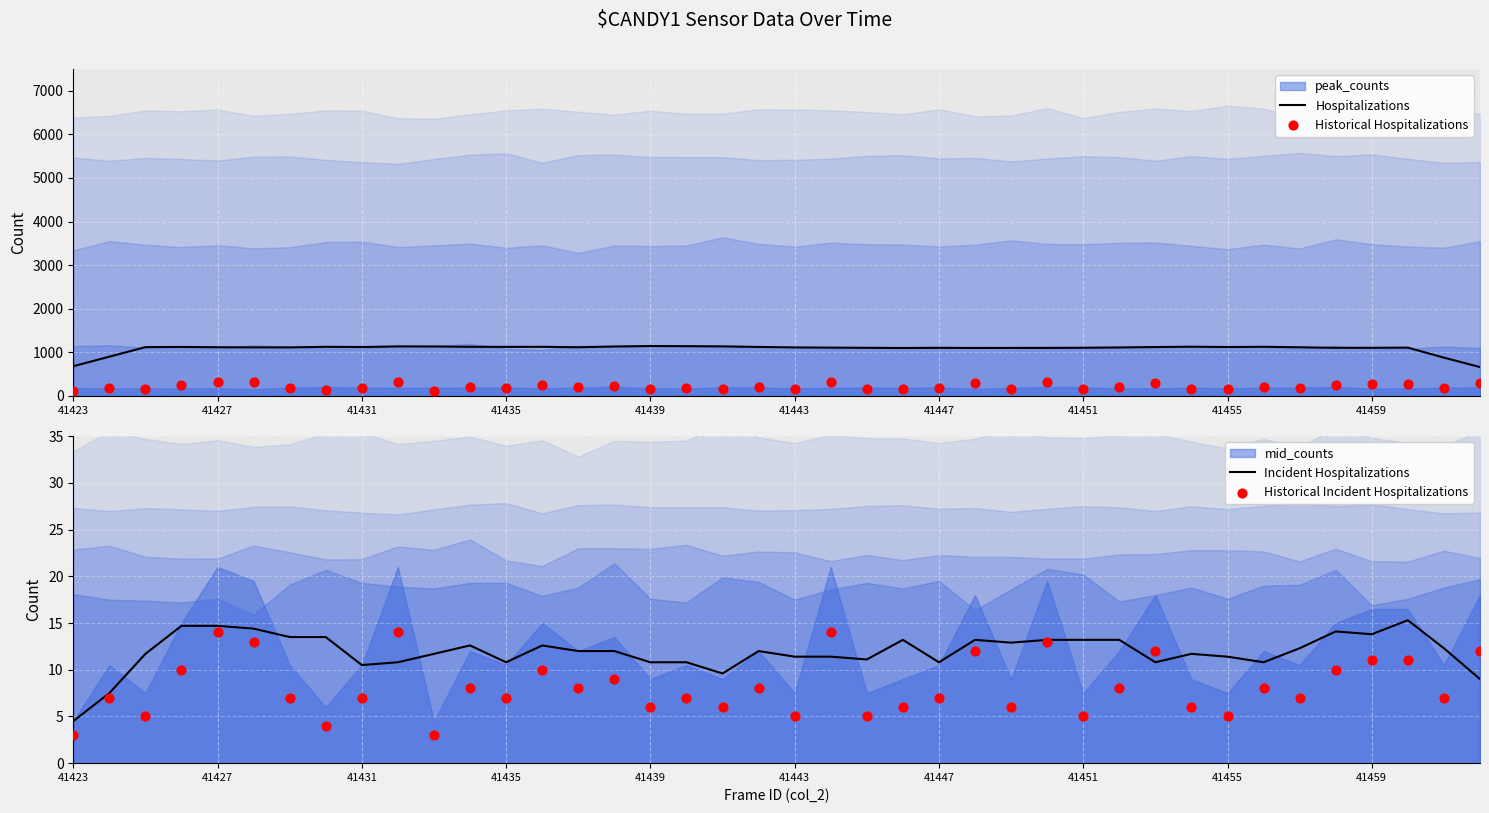

Which series has the widest spread of Y values?

Hospitalizations